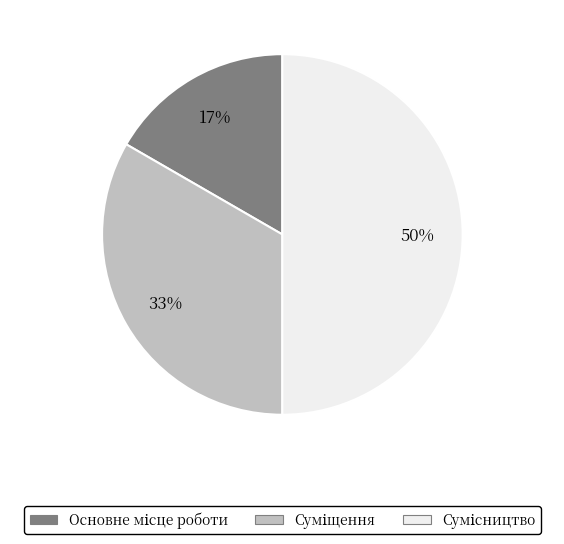

To the nearest percent, what is the average slice percentage?

33%